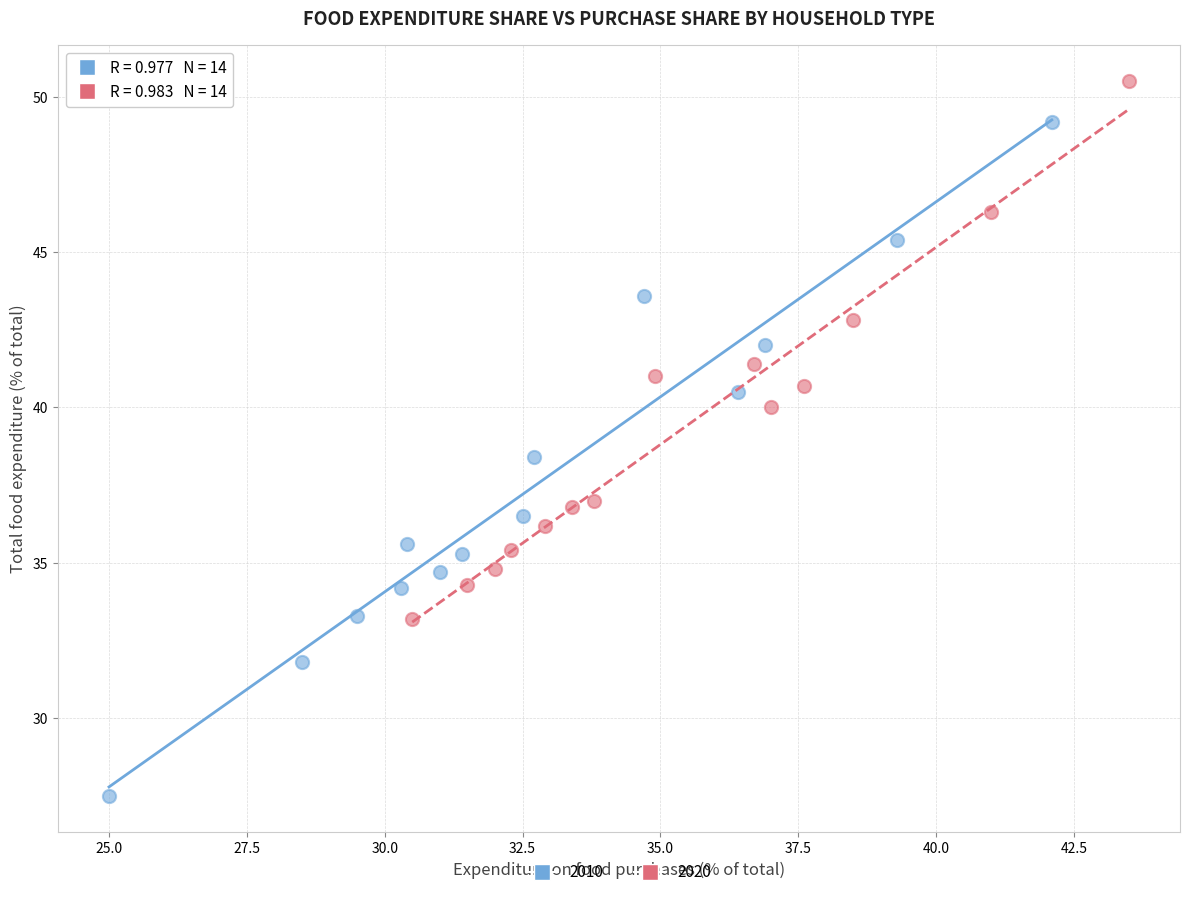

Which series has the largest Y range (max minus min)?

2010